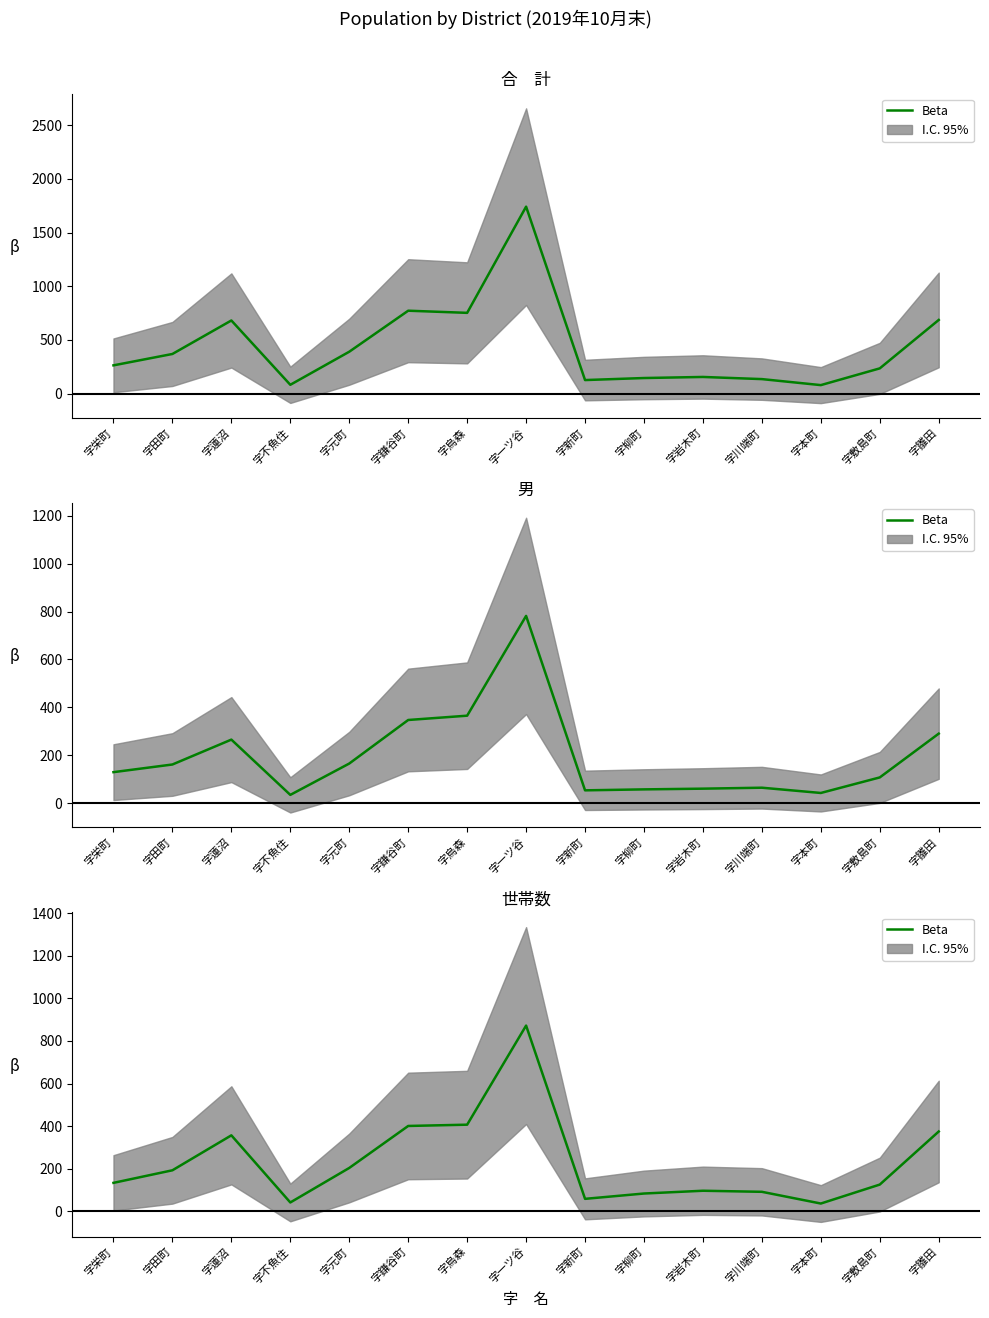

List the labels in order of value, largest first.

字一ツ谷, 字烏森, 字鎌谷町, 字雛田, 字蓮沼, 字元町, 字田町, 字栄町, 字敷島町, 字岩木町, 字川端町, 字柳町, 字新町, 字不魚住, 字本町